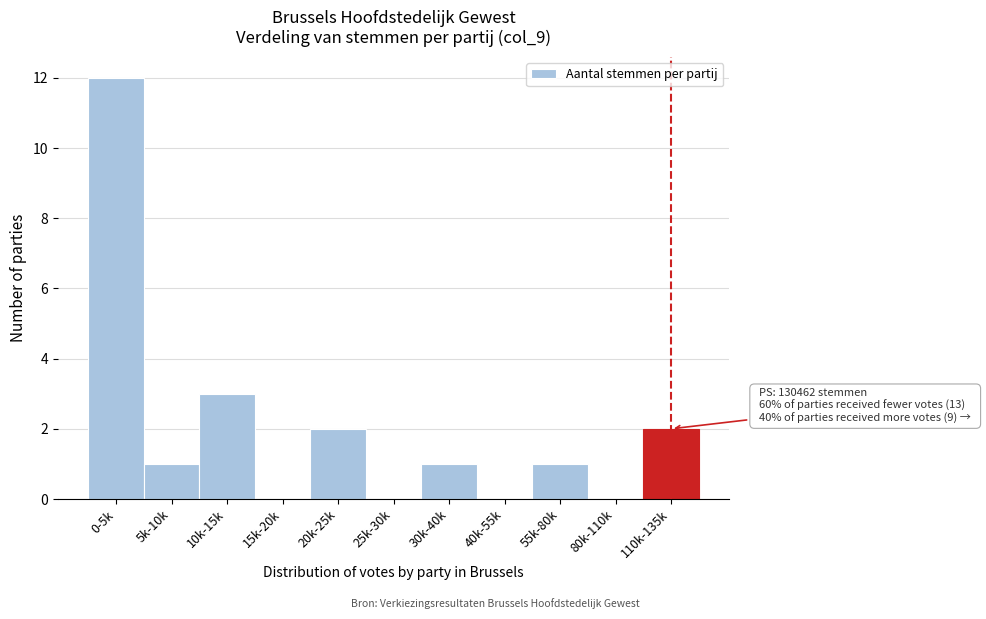

Reading right to left, what are all the values shown in this chart?

110k-135k=2	80k-110k=0	55k-80k=1	40k-55k=0	30k-40k=1	25k-30k=0	20k-25k=2	15k-20k=0	10k-15k=3	5k-10k=1	0-5k=12